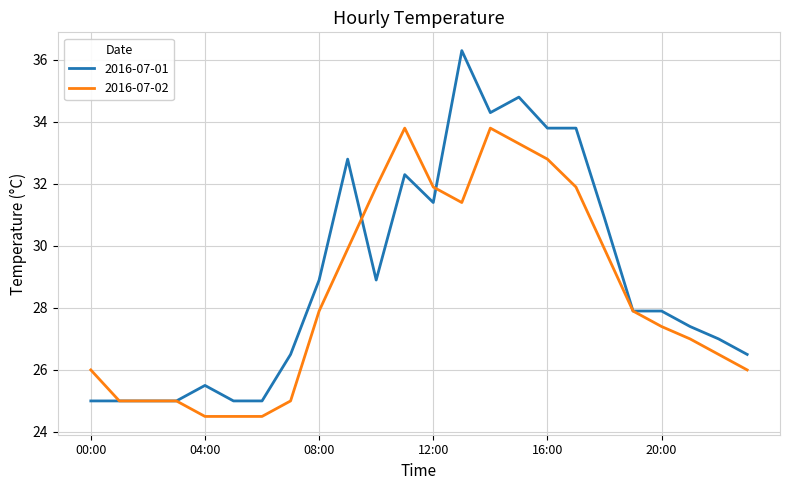

Rank the series by their average value, from highest to lowest.

2016-07-01, 2016-07-02